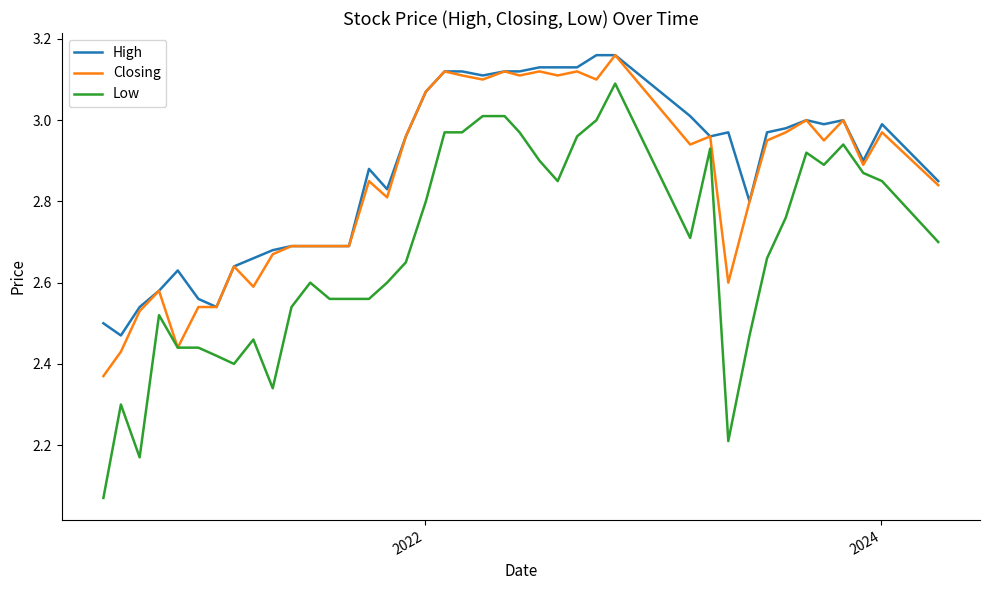

True or false: High and Low cross at least once.

False